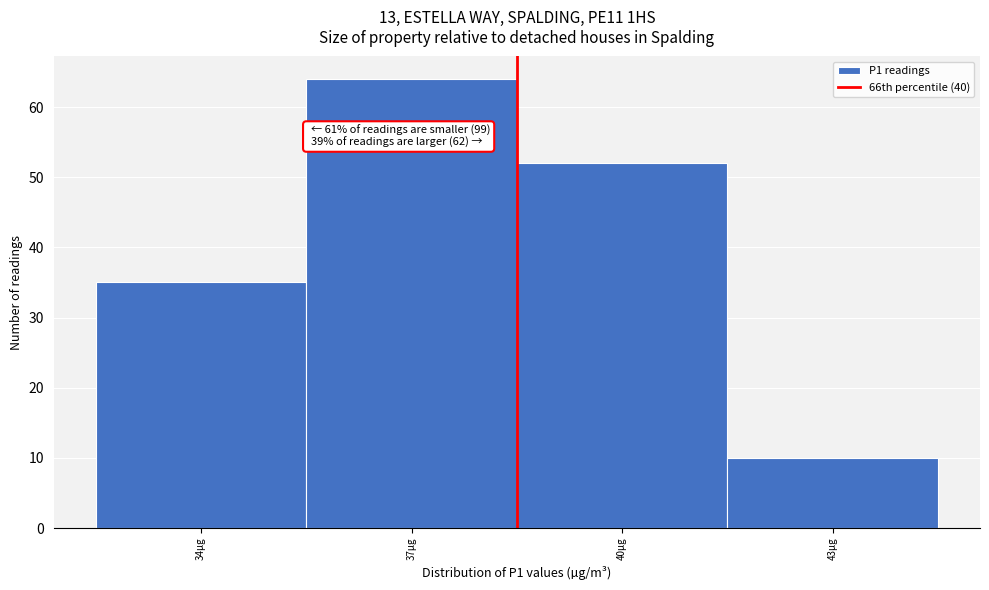

Reading right to left, list all the values displayed in this chart.

43µg=10	40µg=52	37µg=64	34µg=35